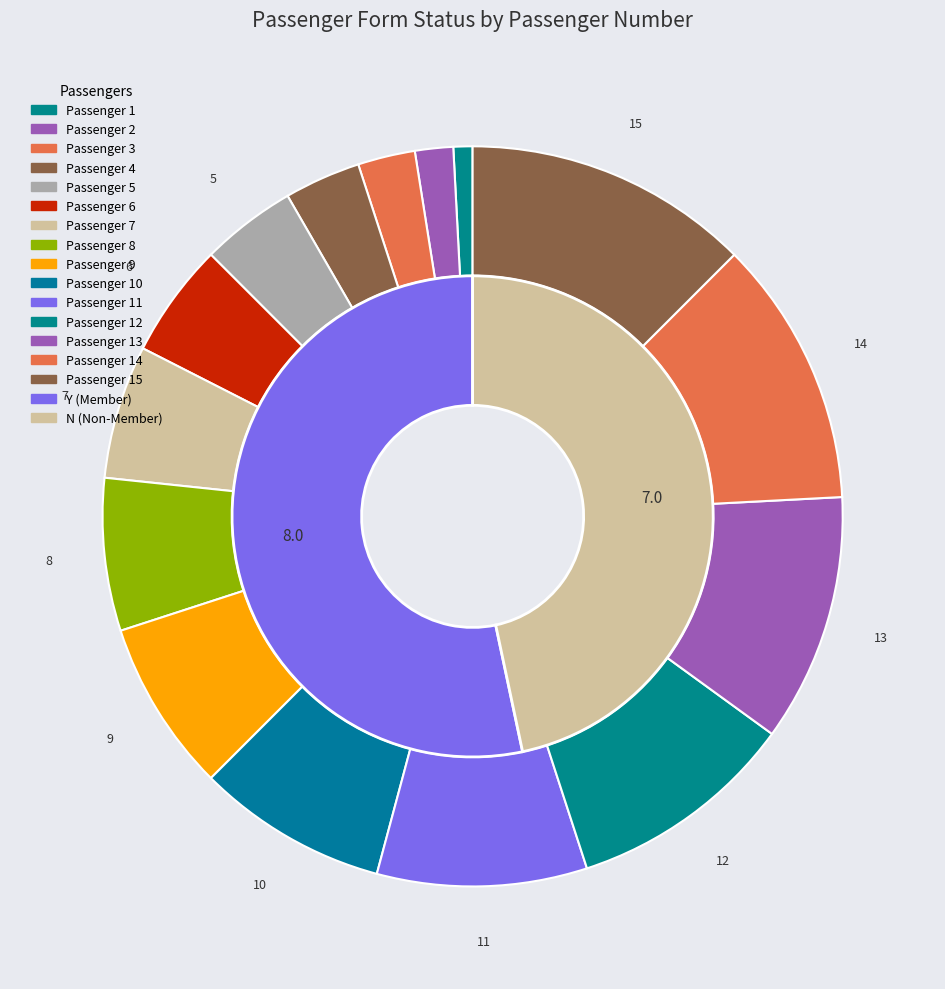

Which slice is the smallest?

1